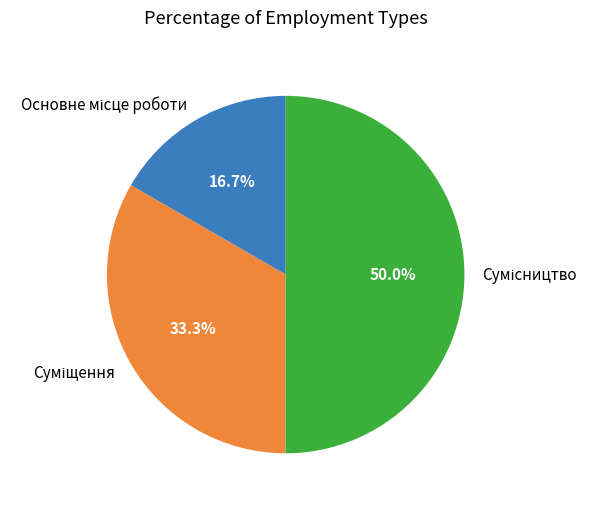

How many segments does this pie chart have?

3